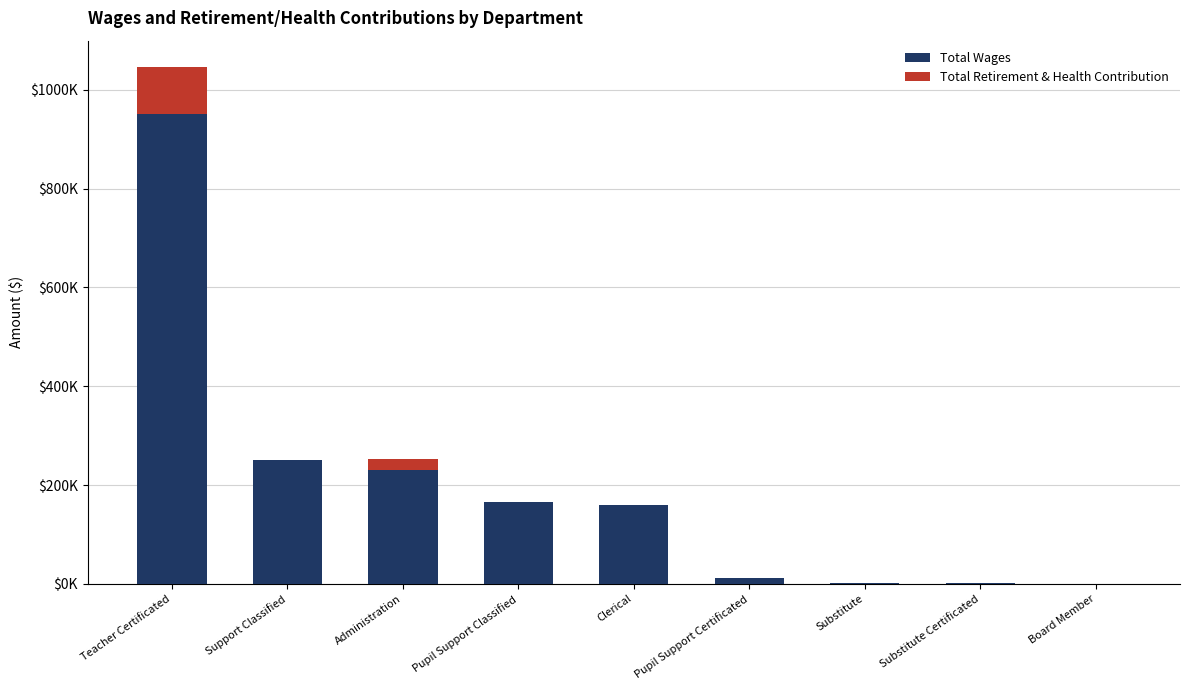

True or false: Total Wages has a value of 1241094 at Teacher Certificated.

False